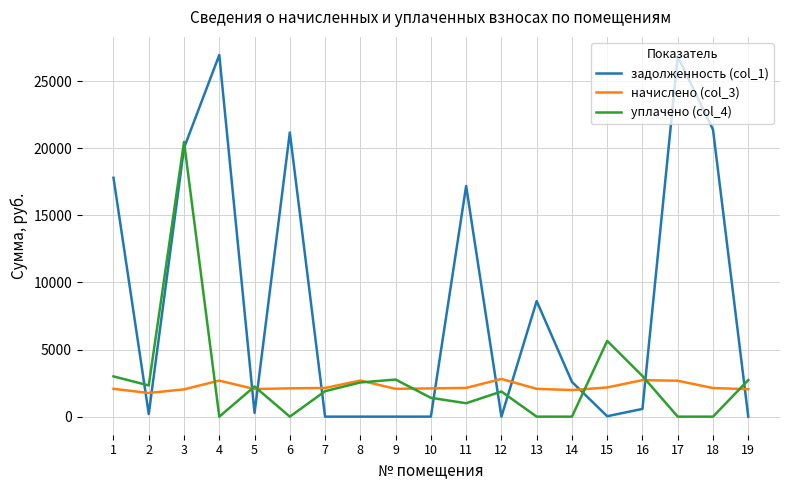

After their last crossing, which series has the higher values: задолженность (col_1) or уплачено (col_4)?

уплачено (col_4)